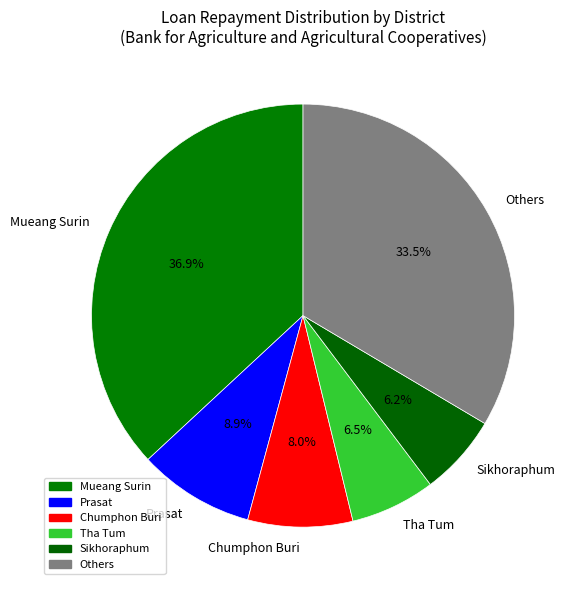

True or false: Chumphon Buri accounts for 1% of the total.

False